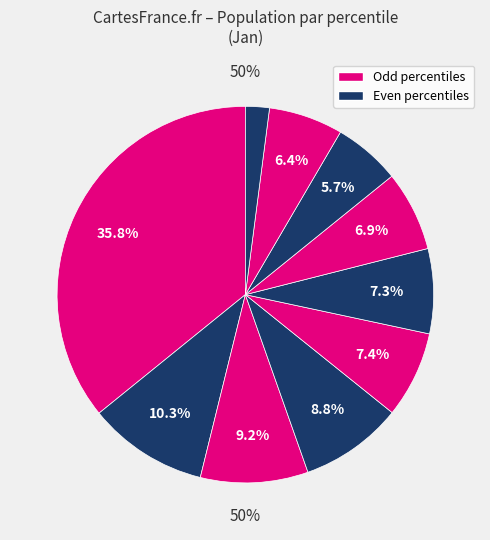

To the nearest percent, what is the difference between the largest and smallest slice percentages?

34%